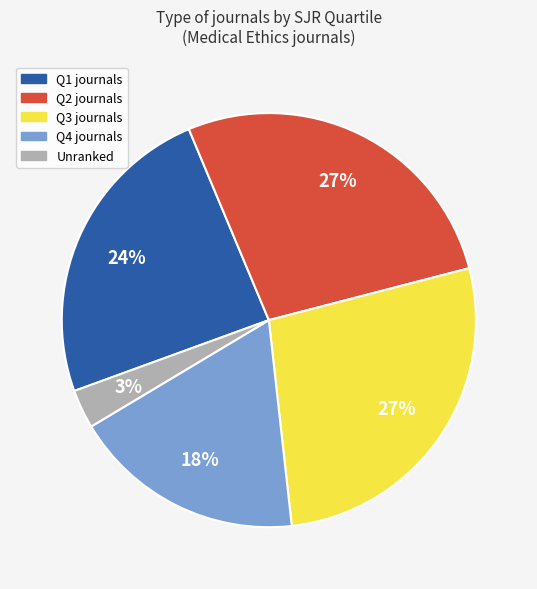

How many segments does this pie chart have?

5